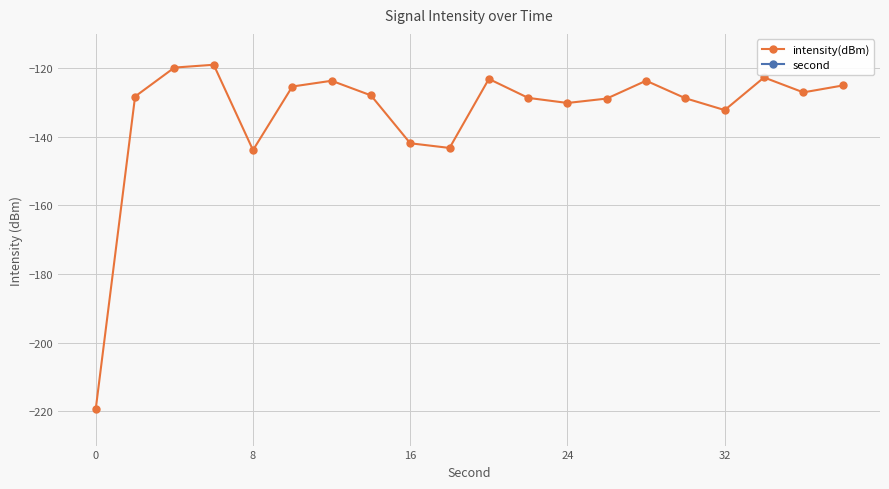

True or false: intensity(dBm) has more than 0 interior local peaks.

True